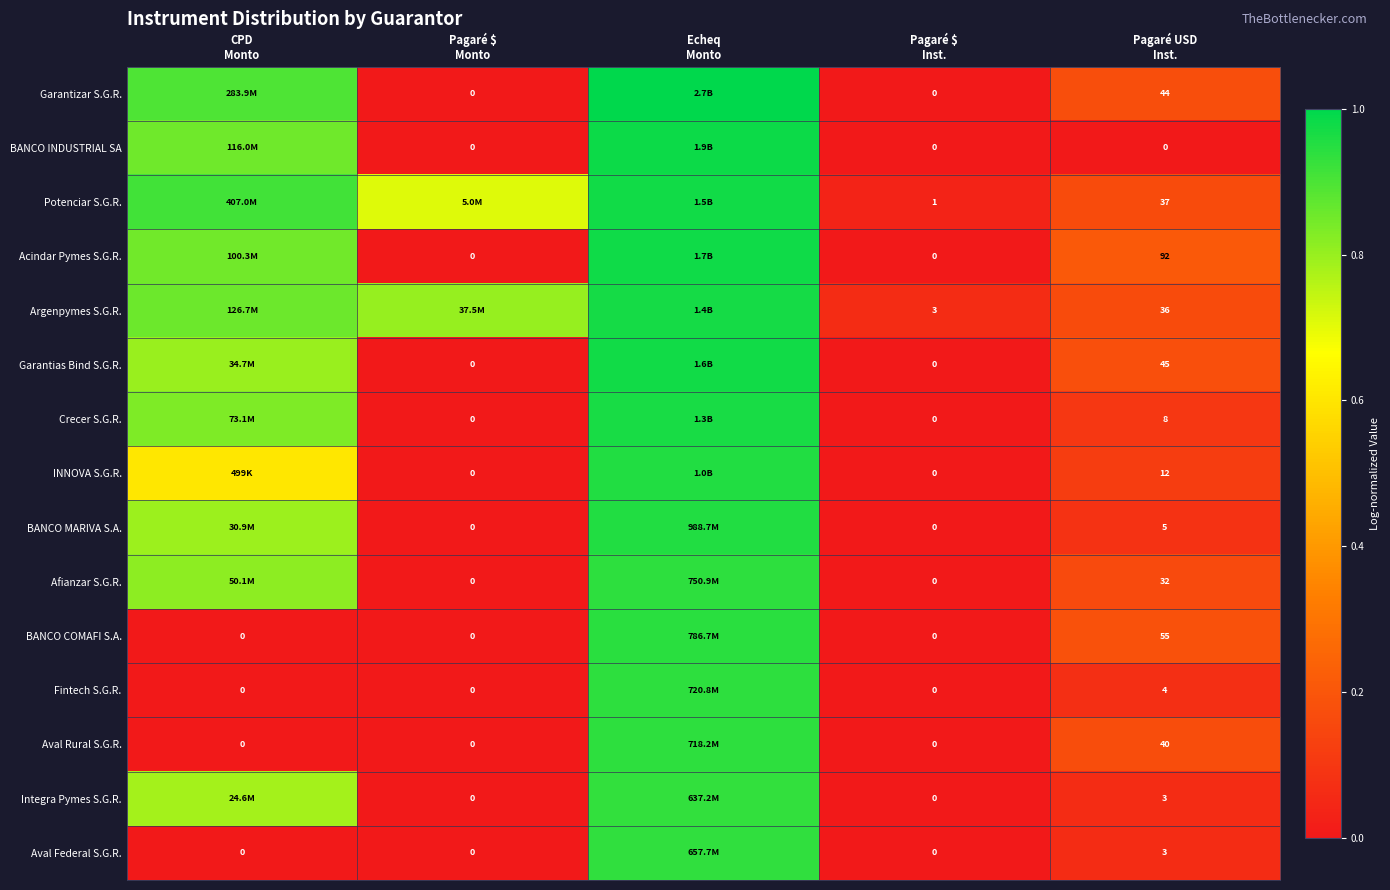

At which label does Crecer S.G.R. reach its peak?

Echeq Monto